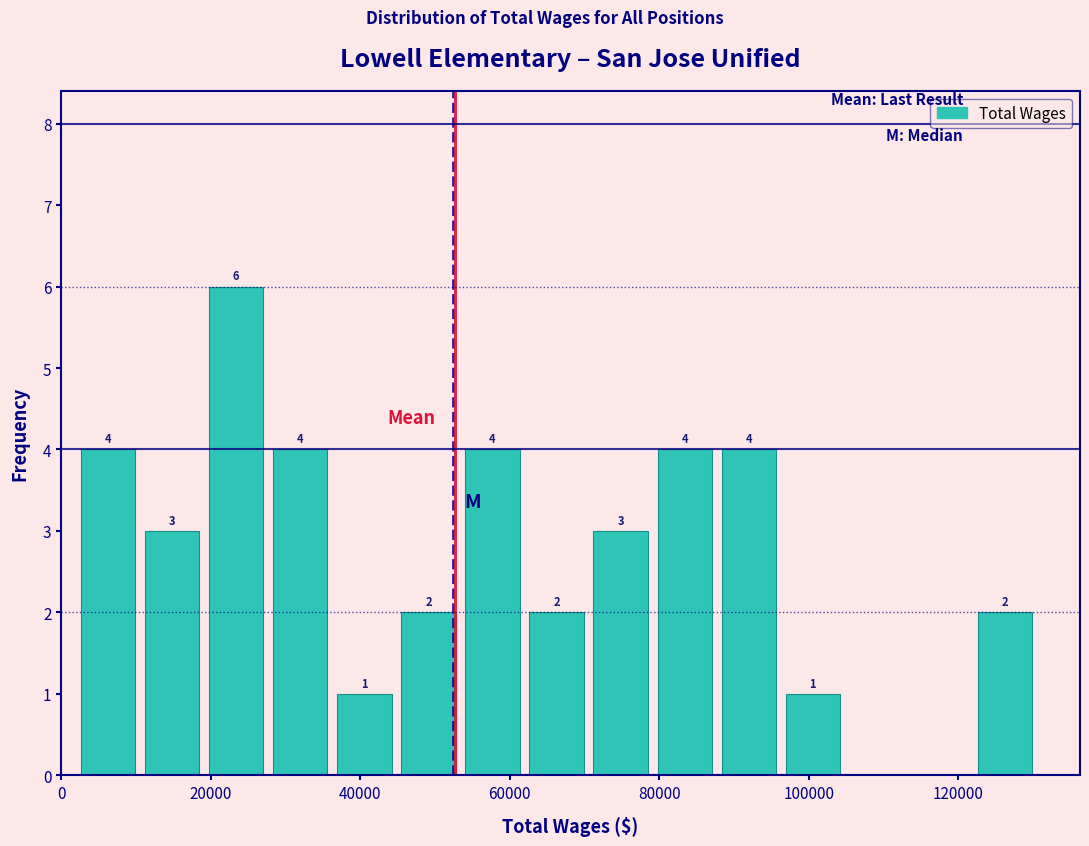

Which range on the x-axis has the tallest bar?

20000 to 28000